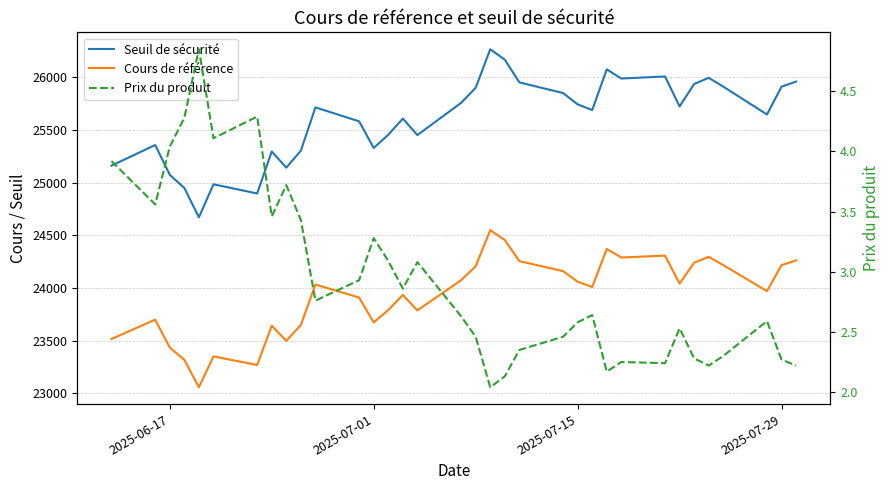

What is the average value of the Seuil de sécurité series?

25602.9